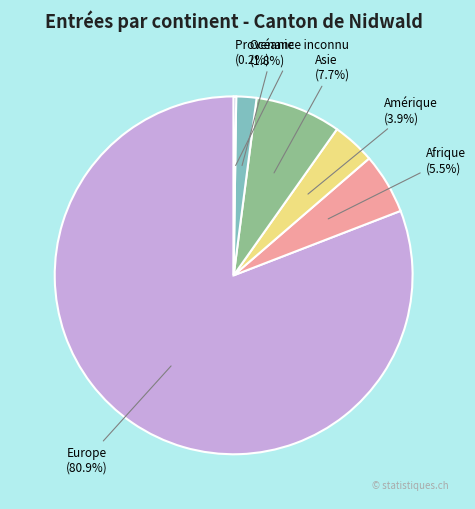

Between Europe and Afrique, which is larger?

Europe